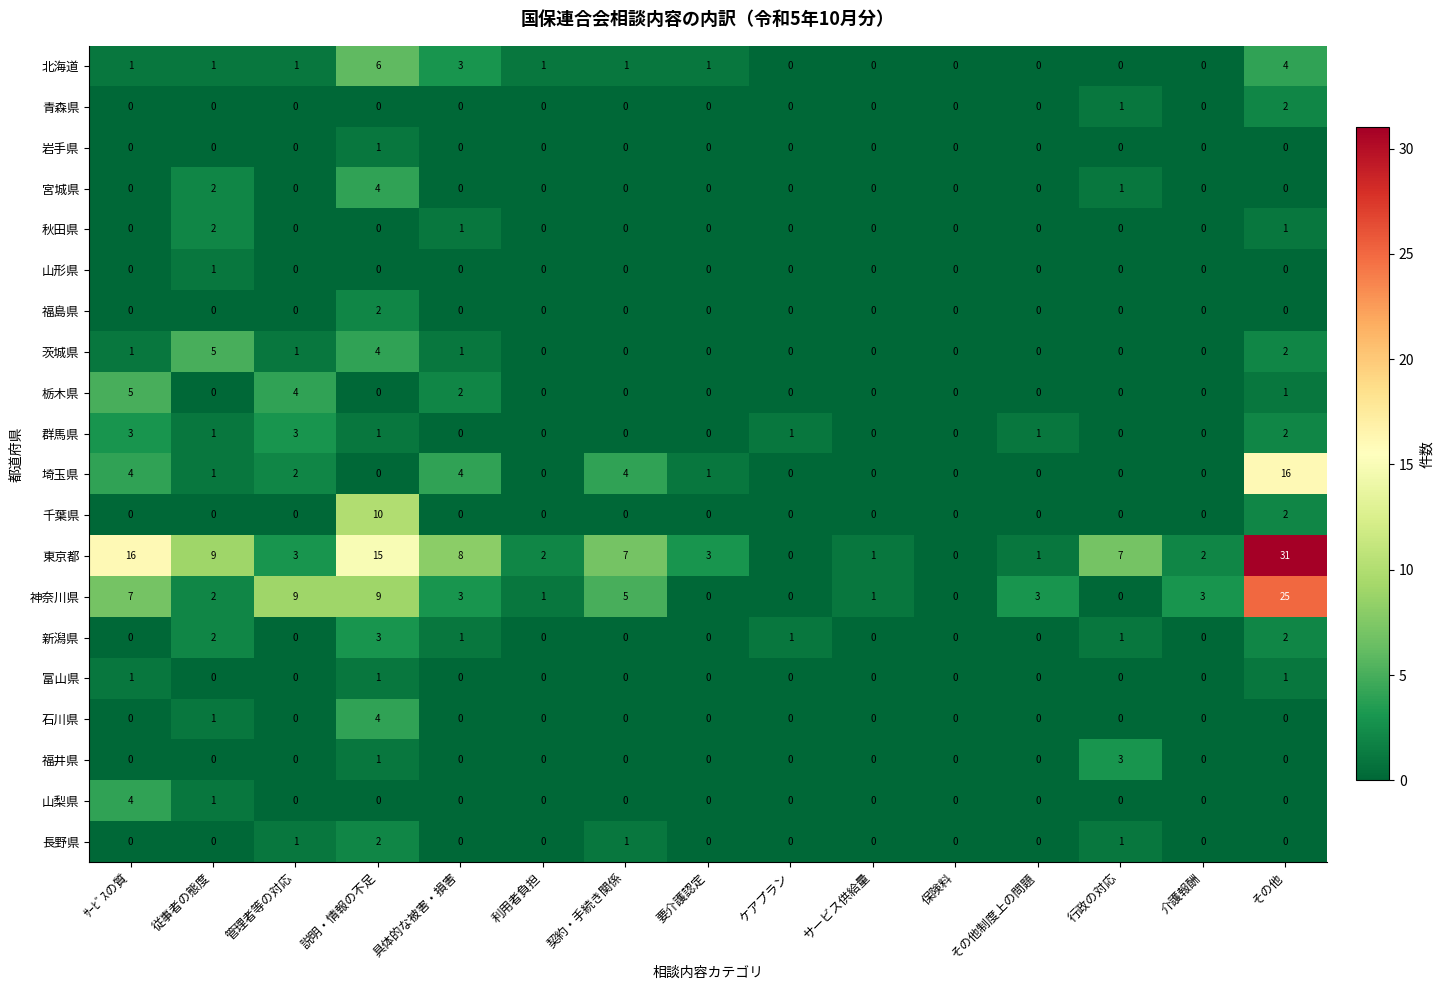

Between 契約・手続き関係 and 要介護認定, which series saw the biggest shift?

神奈川県